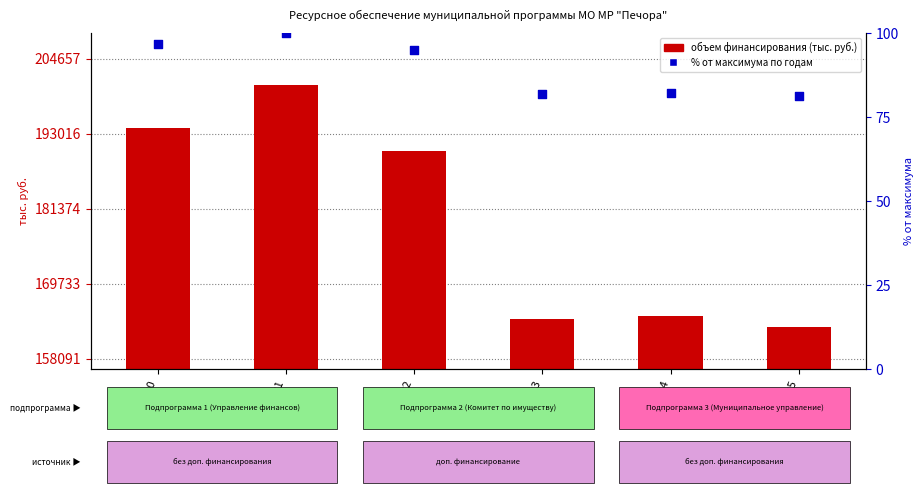

Is the value of Объем финансирования (тыс. руб.) at 2024 greater than the value of % от максимума at 2022?

Yes